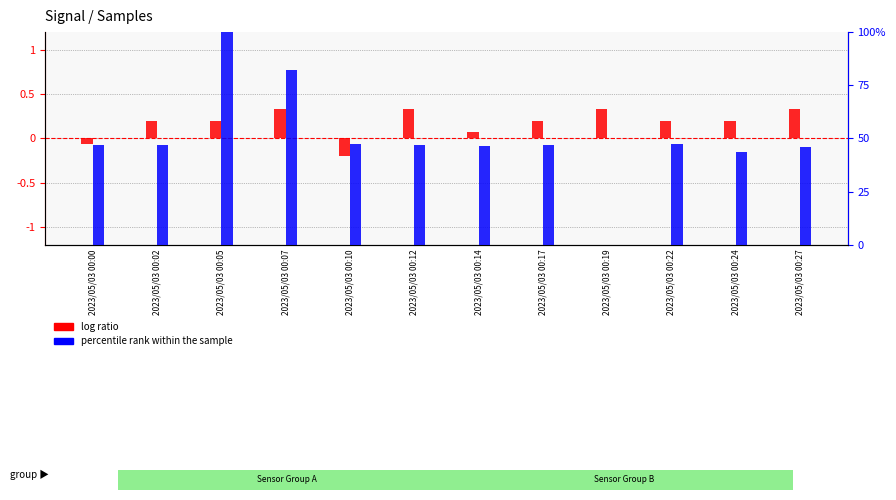

Read the log ratio value at 2023/05/03 00:14.

0.1